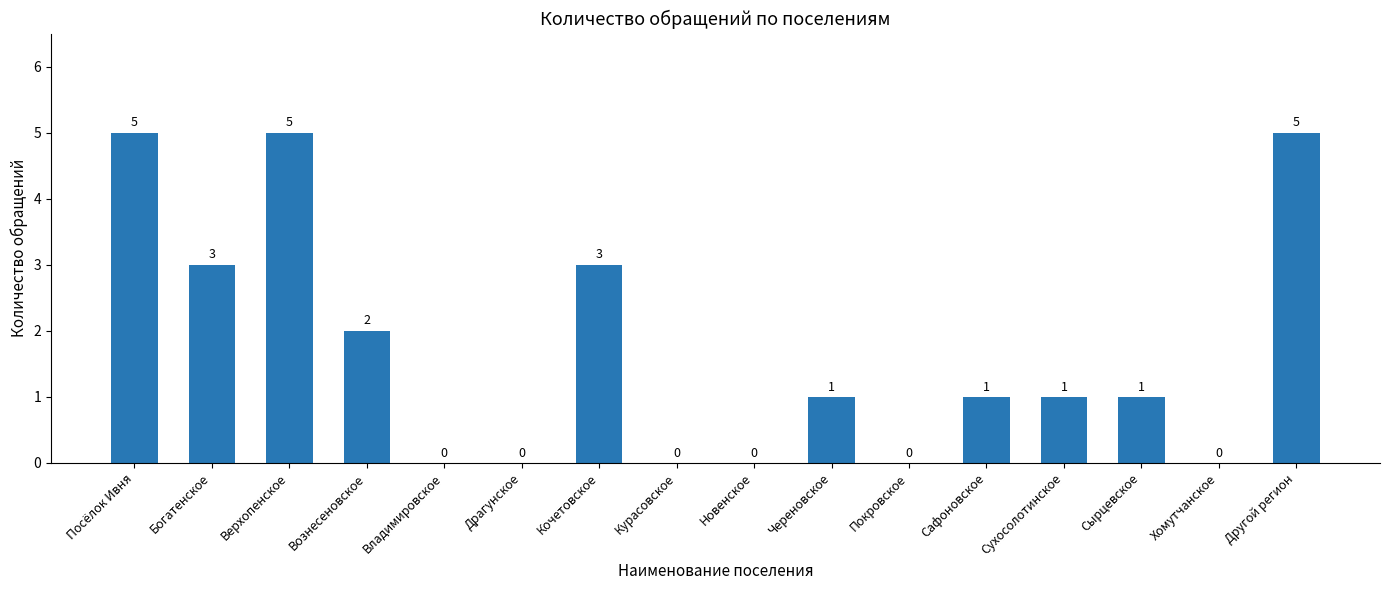

Reading left to right, transcribe all the data shown in this chart.

5	3	5	2	0	0	3	0	0	1	0	1	1	1	0	5